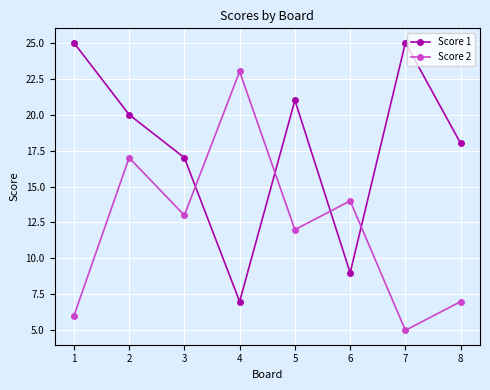

What are all the series names shown in the legend?

Score 1, Score 2